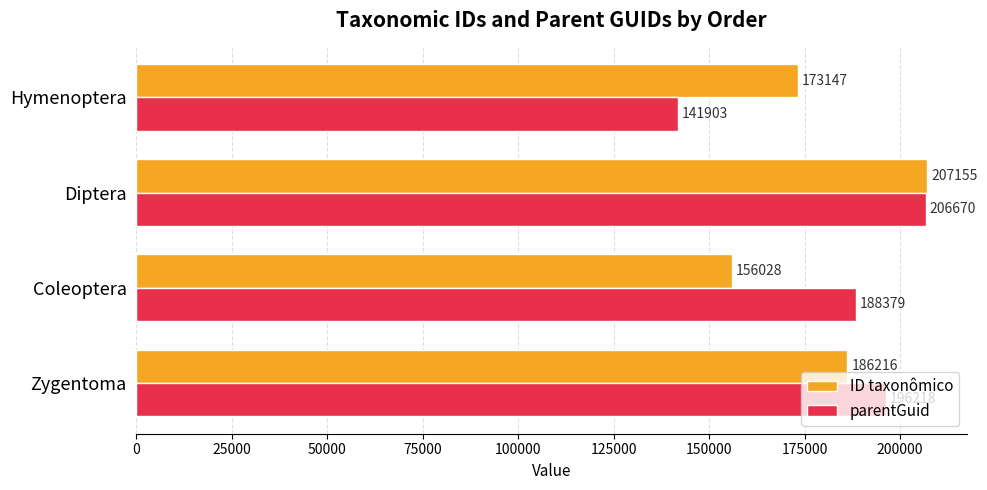

What is the difference between the highest and lowest values at Coleoptera?

32351